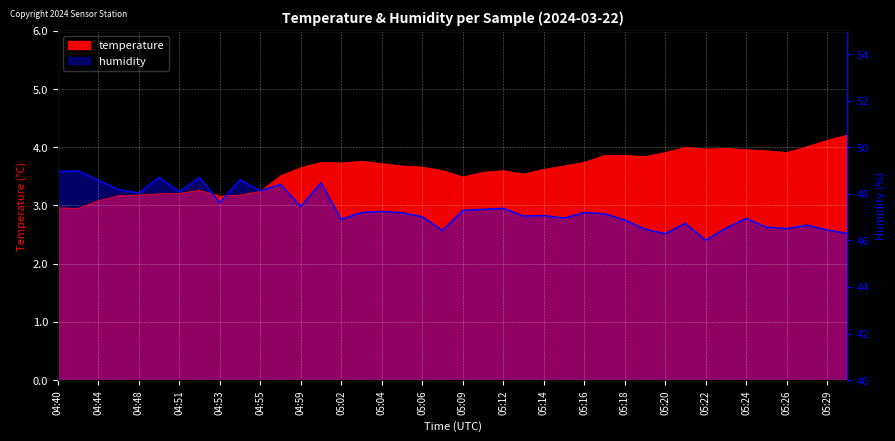

At which label does temperature reach its minimum?

04:41